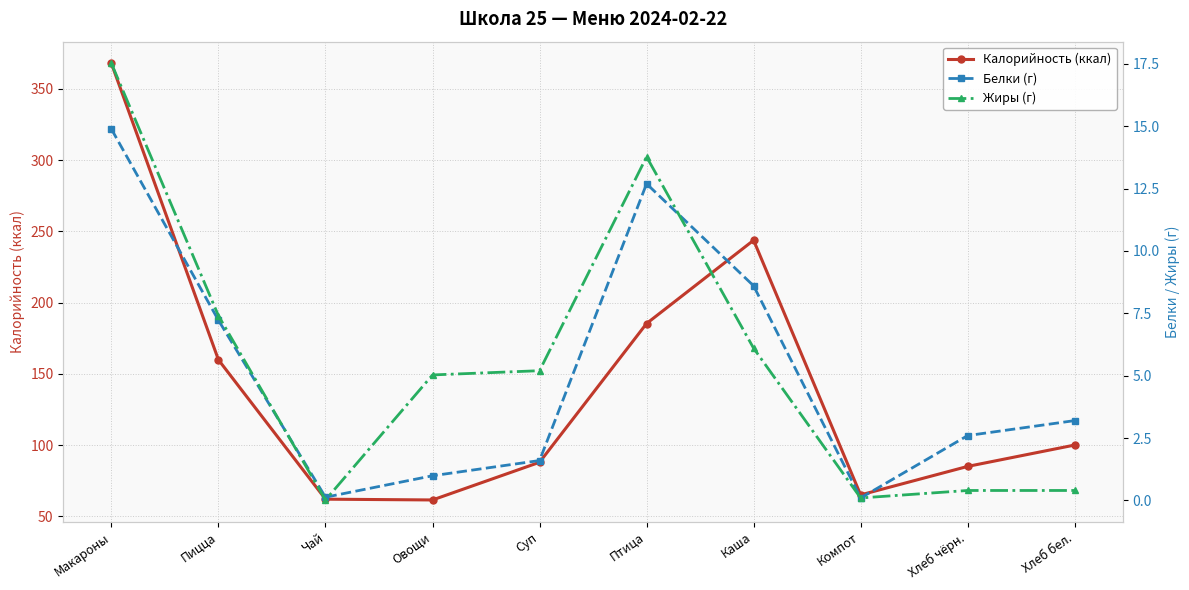

What is the highest value of the Калорийность (ккал) series?

367.8